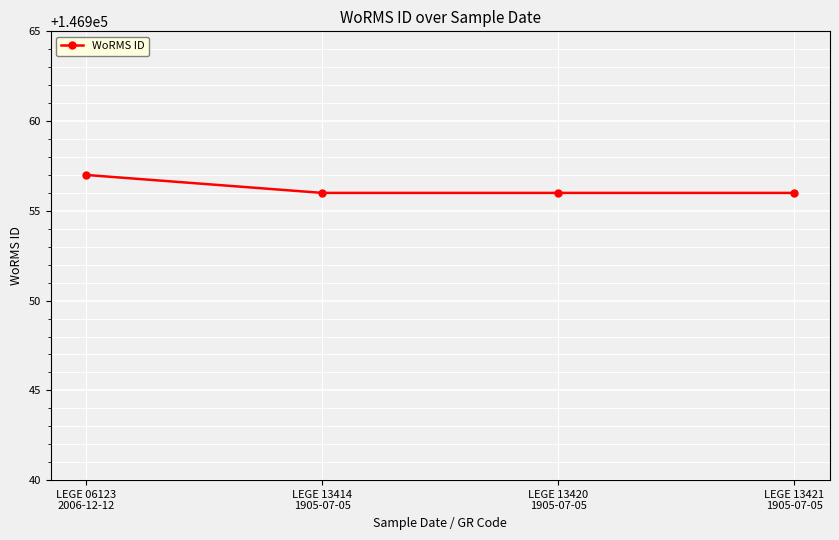

What is the label of the 1st point from the right?

LEGE 13421
1905-07-05